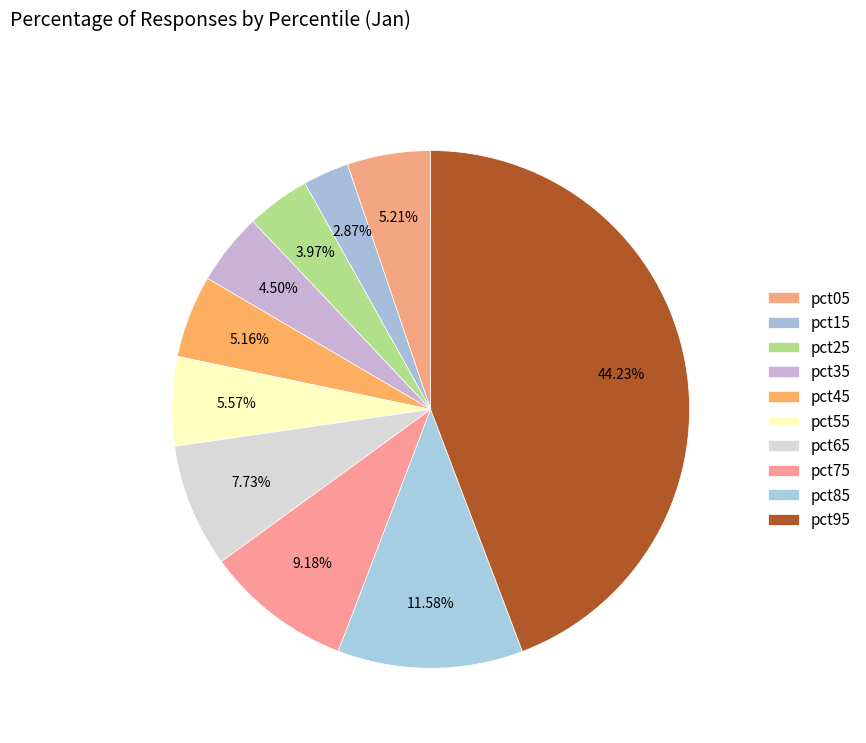

What percentage is the pct55 slice, to the nearest percent?

6%